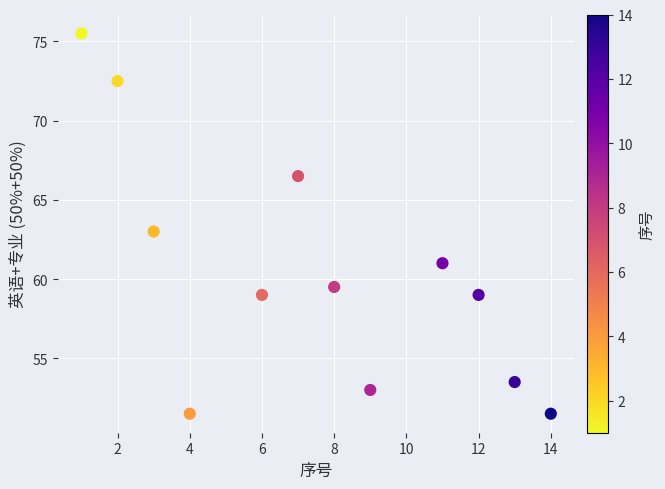

What is the average Y value?

60.5